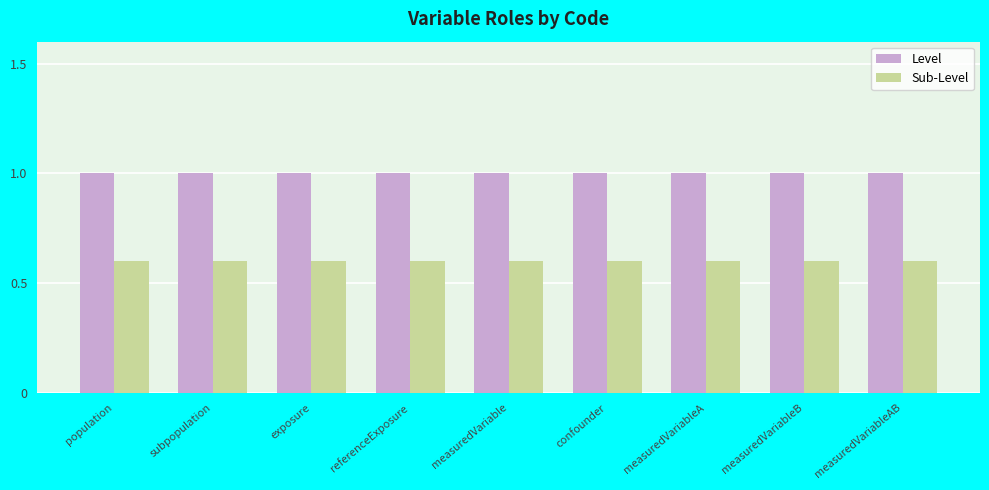

The Level series shows 1.0 at confounder. True or false?

True